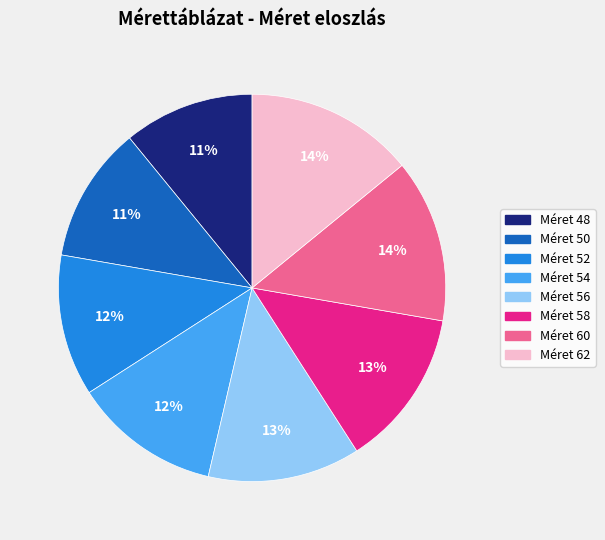

Does any single category account for the majority?

No